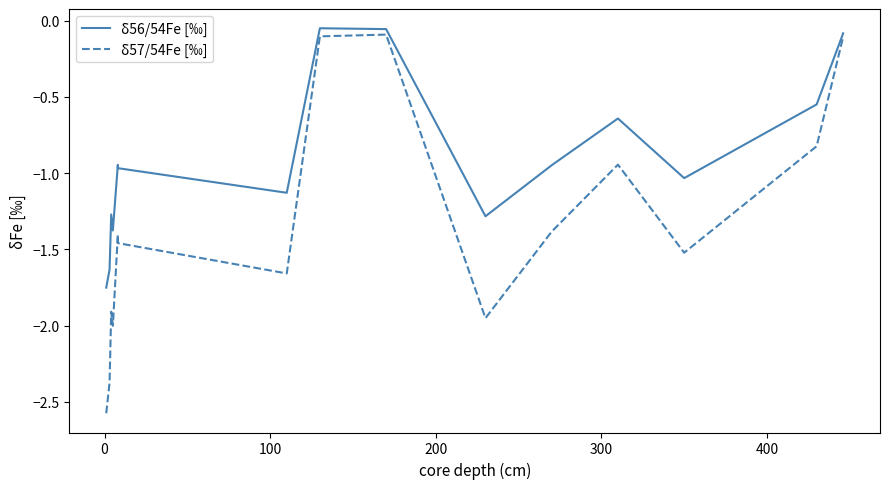

What is the difference between the δ57/54Fe [‰] values at 400 and 300?

0.1